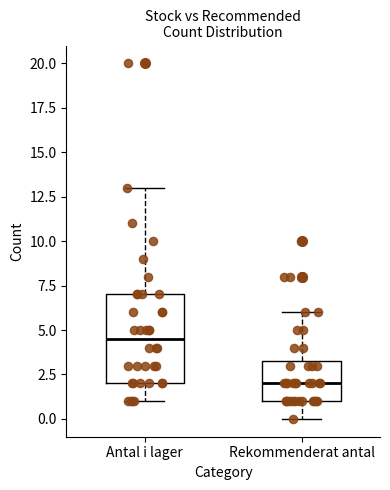

Comparing the boxes themselves (not the whiskers), which one is the tallest?

Antal i lager